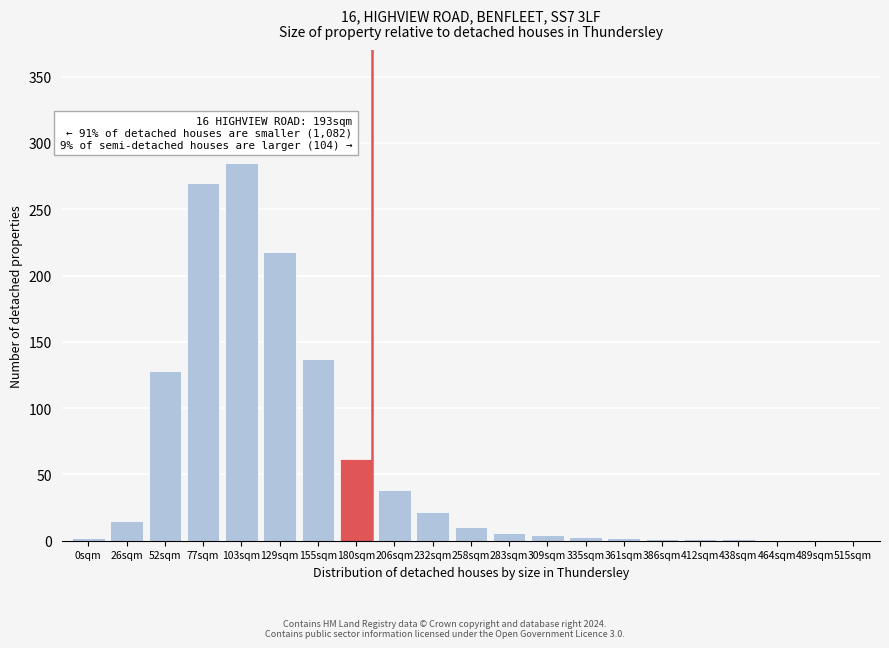

The value at 206sqm is 38. True or false?

True